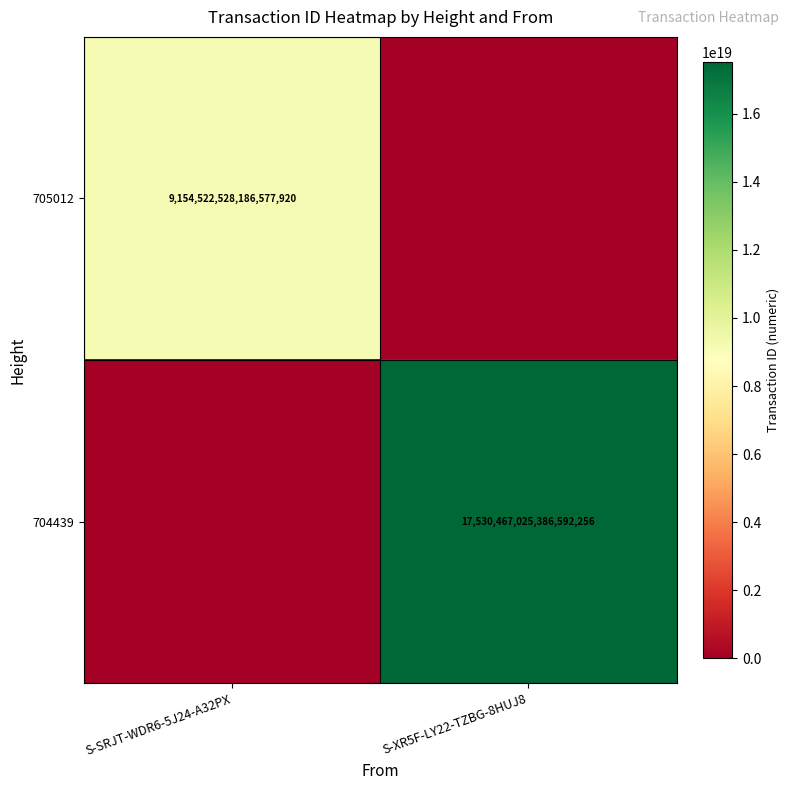

Which series has the largest range (max minus min)?

704439